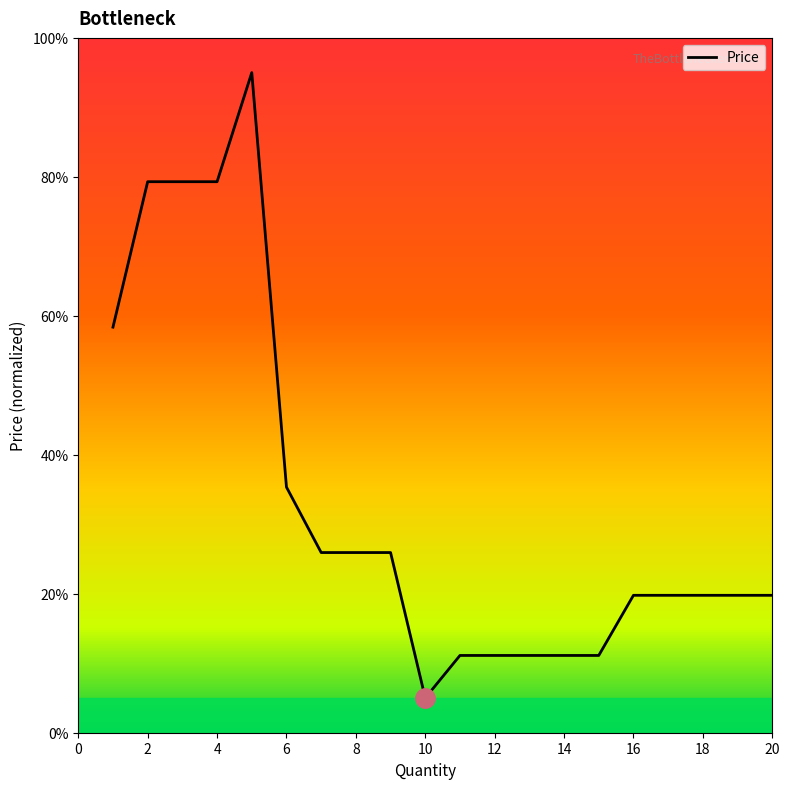

Does the chart have visible grid lines?

No